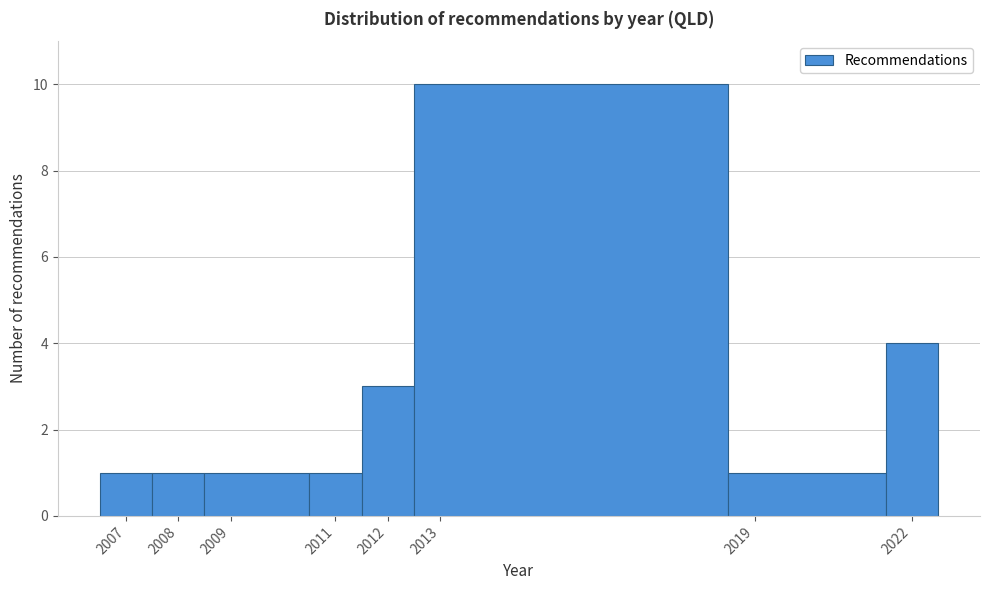

Reading left to right, transcribe this chart: for each bar, give the range it covers on the x-axis and its height. The values are not printed on the chart, so give them approximately, as read against the axis.

2006.5 to 2007.5: 1
2007.5 to 2008.5: 1
2008.5 to 2010.5: 1
2010.5 to 2011.5: 1
2011.5 to 2012.5: 3
2012.5 to 2018.5: 10
2018.5 to 2021.5: 1
2021.5 to 2022.5: 4